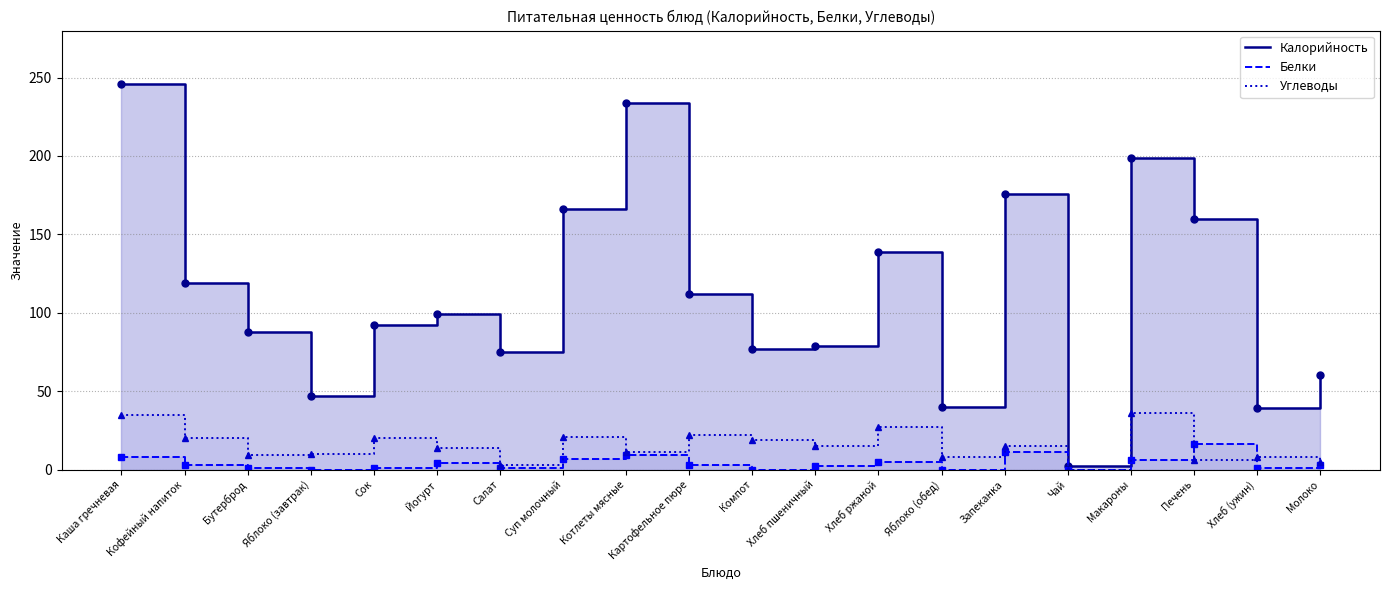

True or false: Углеводы and Калорийность cross at least once.

False